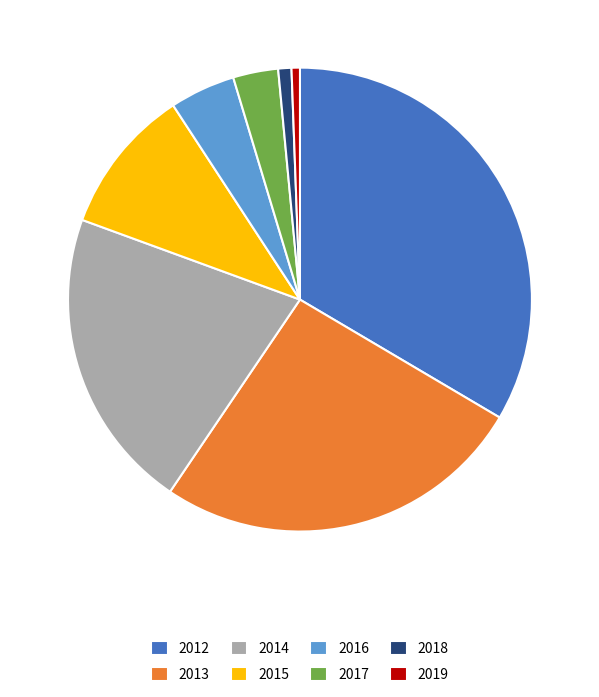

Which category has the biggest portion of the pie?

2012